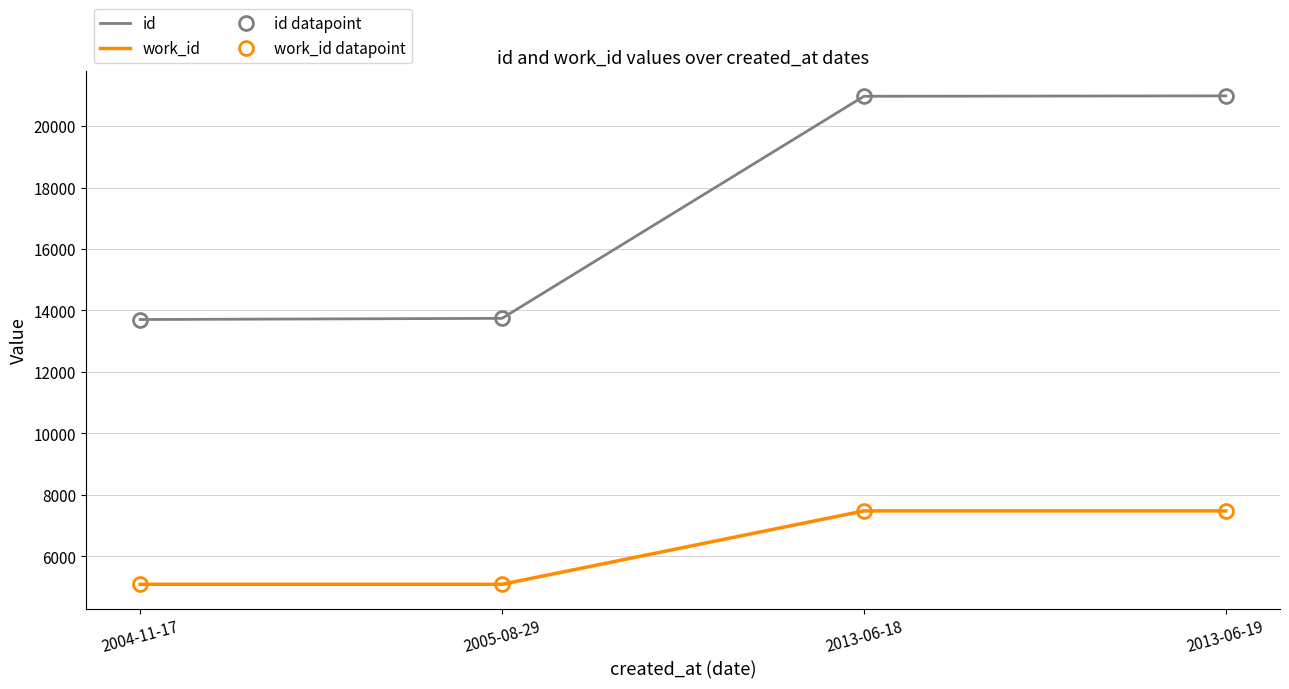

What is the difference between the work_id values at 2013-06-18 and 2005-08-29?

2388